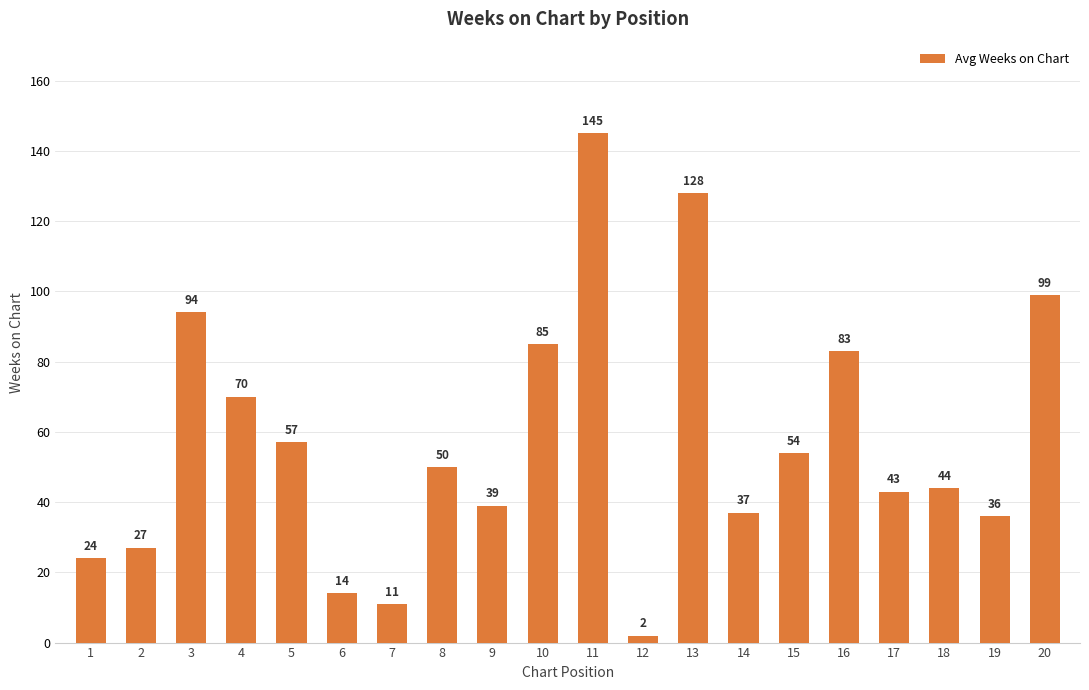

How many categories are shown in the chart?

20